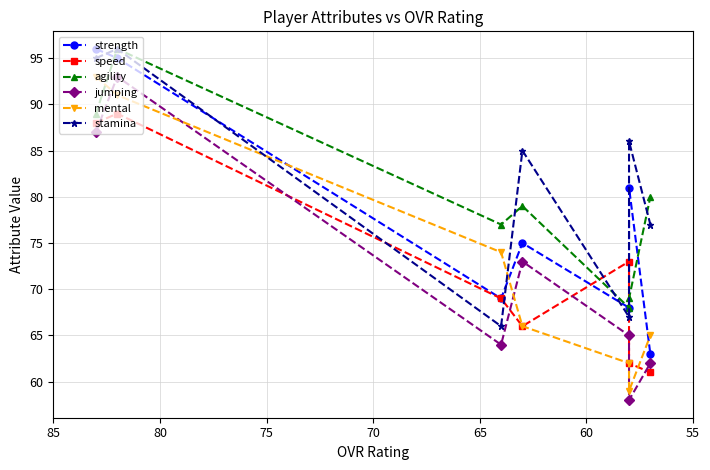

How many series are shown in this chart?

6